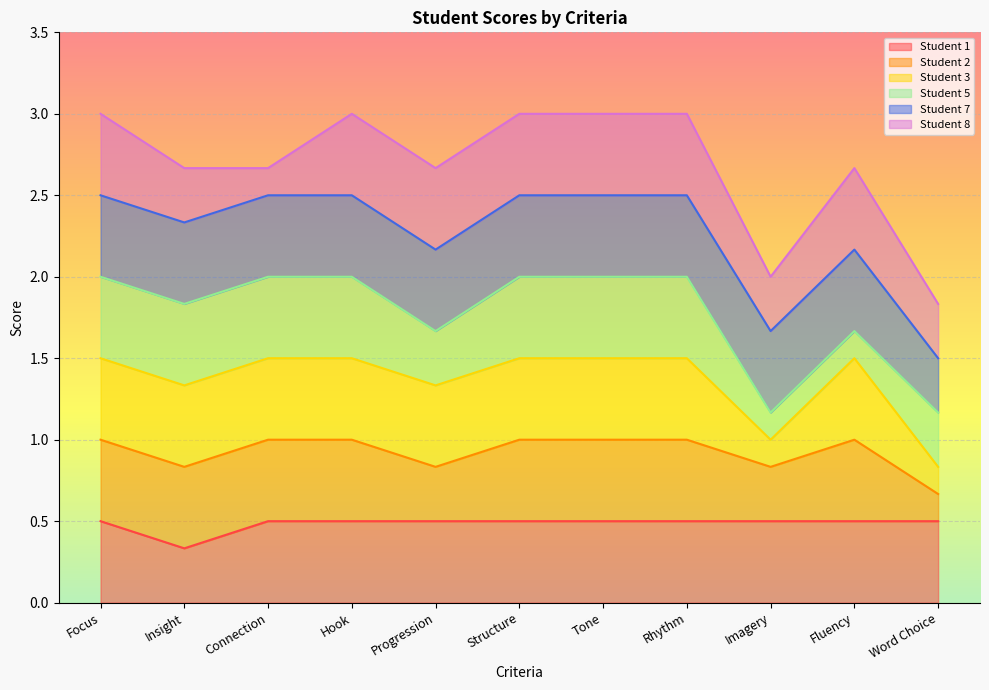

How many interior local valleys does the Student 1 series have?

1